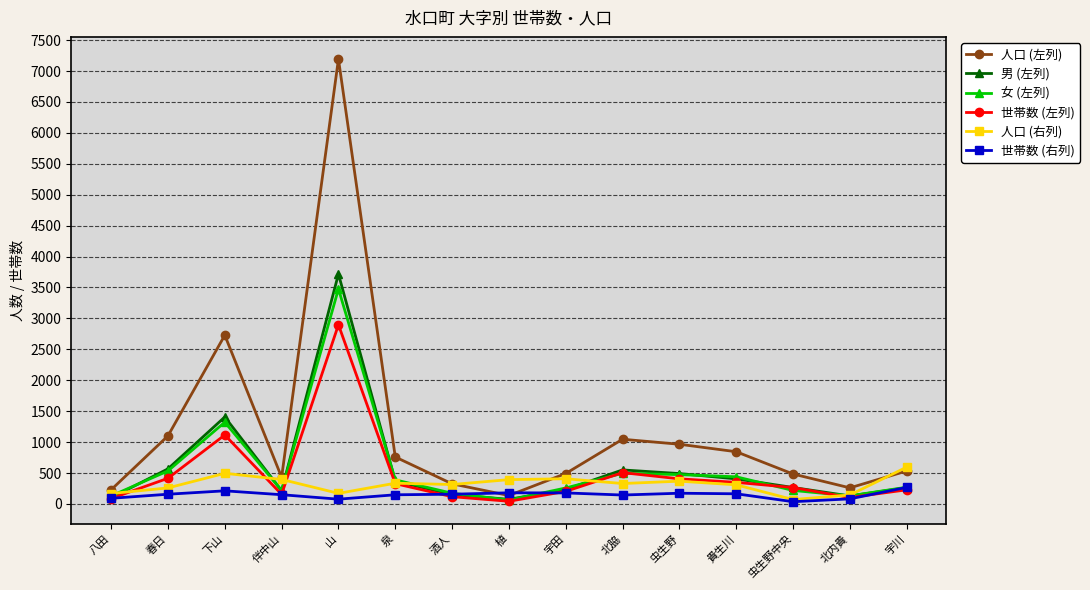

What position from the left is 北内貴?

14